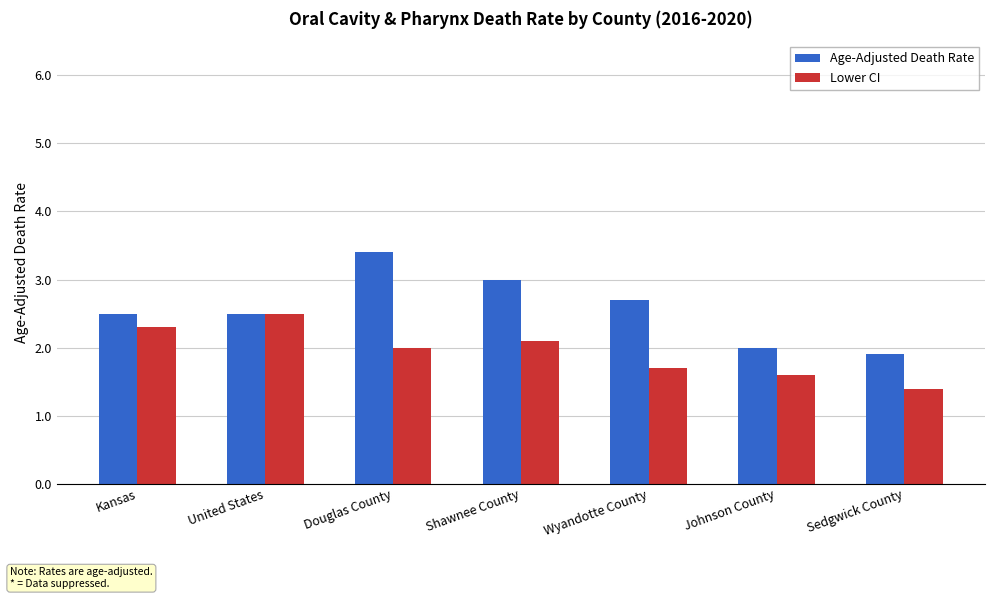

What are all the series names shown in the legend?

Age-Adjusted Death Rate, Lower CI